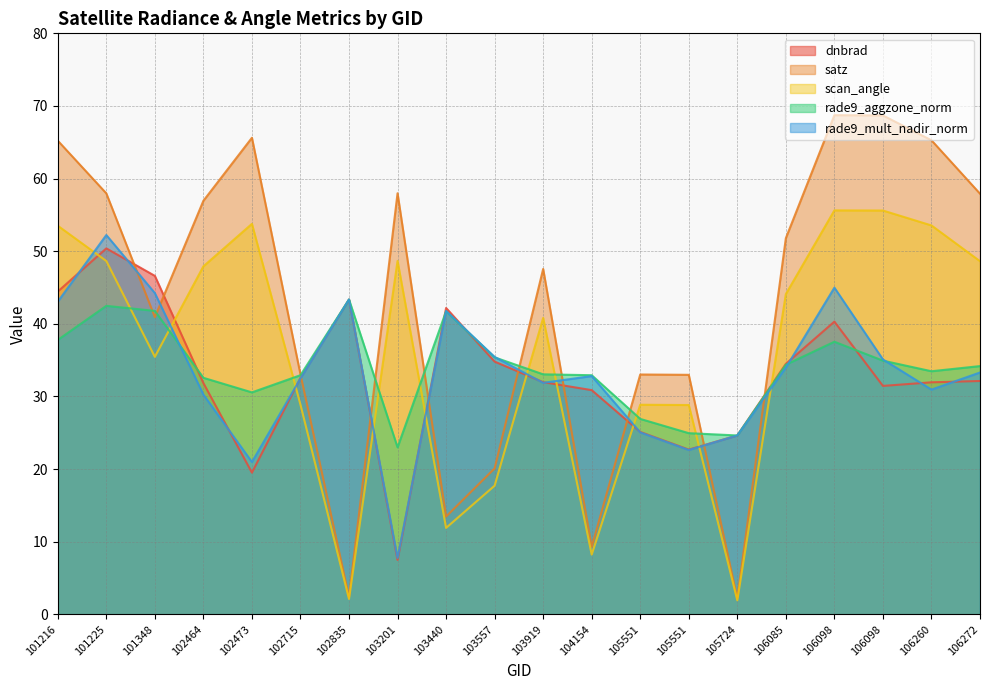

Rank the series at 106098 from highest to lowest value.

satz, scan_angle, rade9_mult_nadir_norm, dnbrad, rade9_aggzone_norm